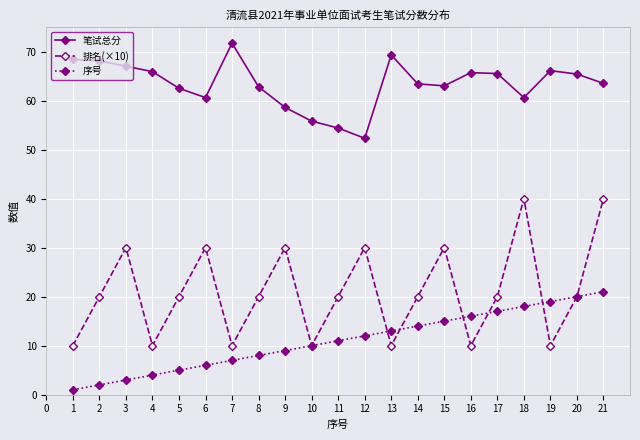

Rank the series at 5 from lowest to highest value.

序号, 排名(×10), 笔试总分